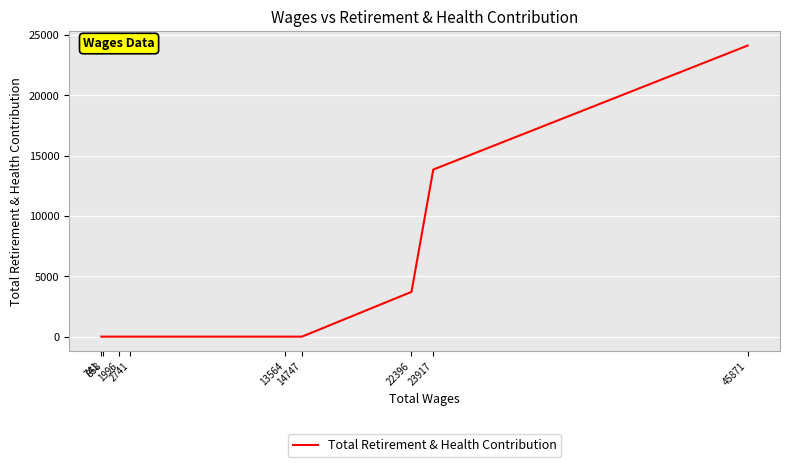

How many values are between 0 and 3708?

7